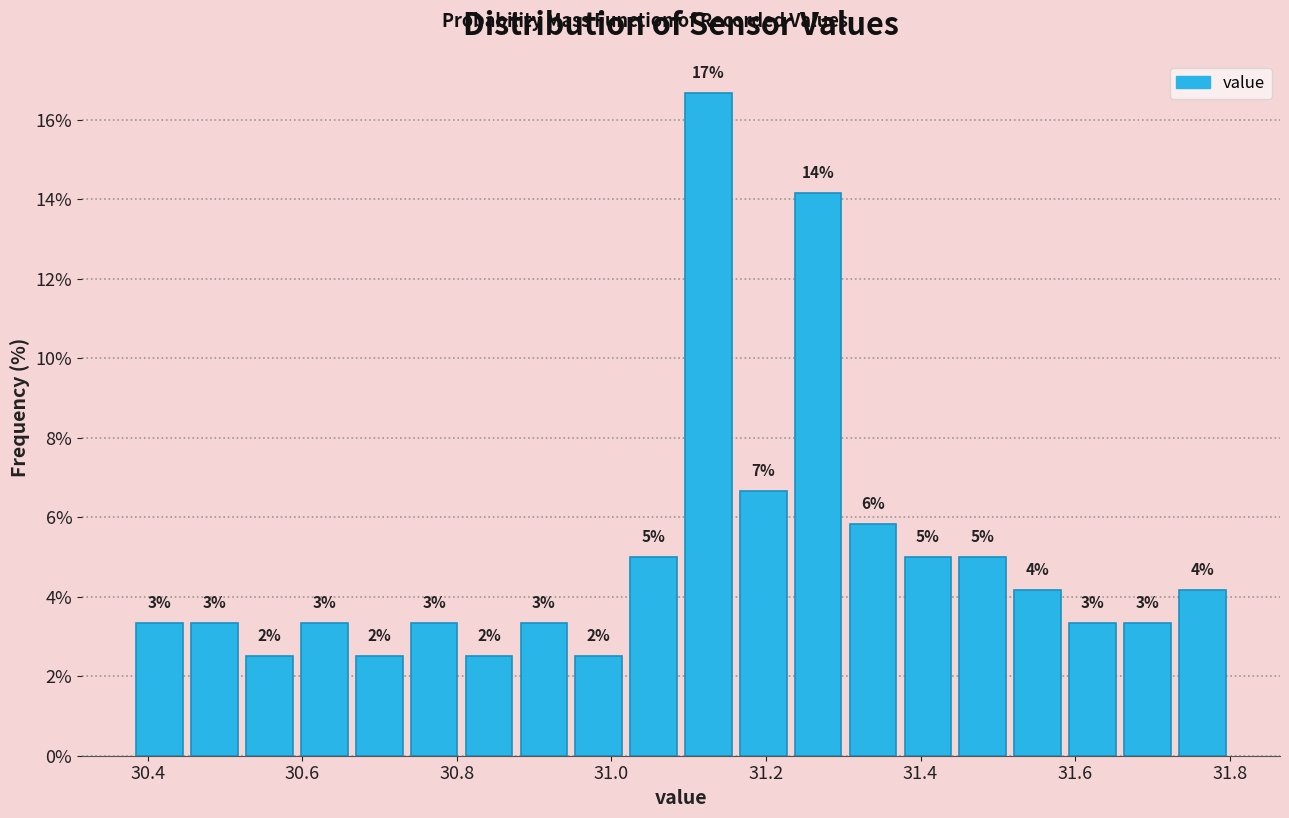

Around what value on the x-axis is the tallest bar? Give the approximate position of its centre, as read against the axis.

31.12